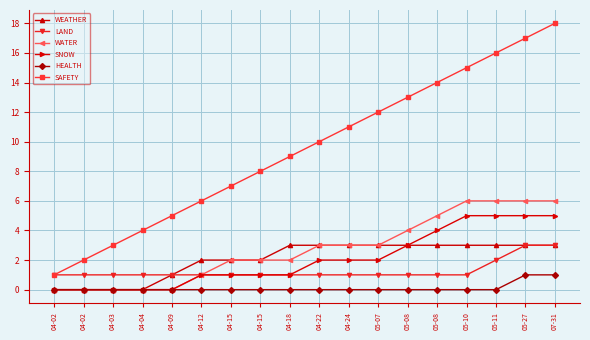

Which series has the largest total across all categories?

SAFETY